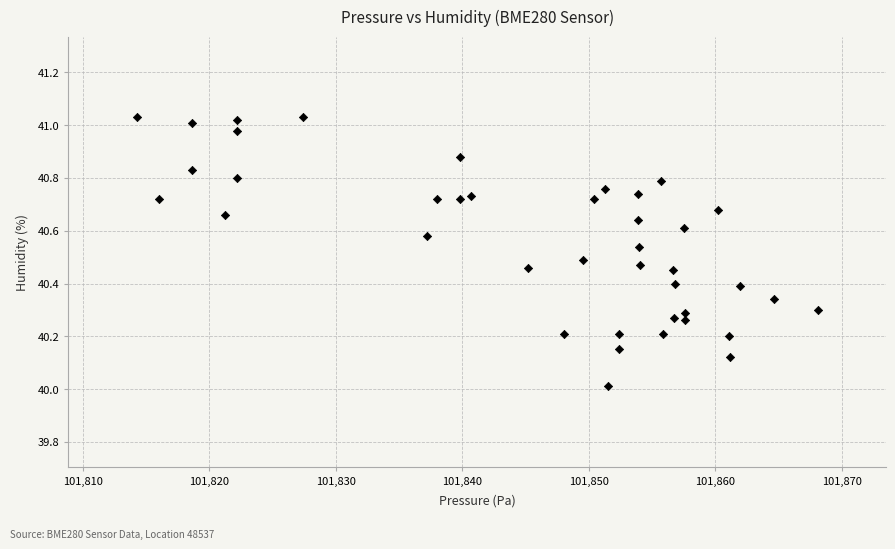

What is the range of X values (max minus min)?

53.8